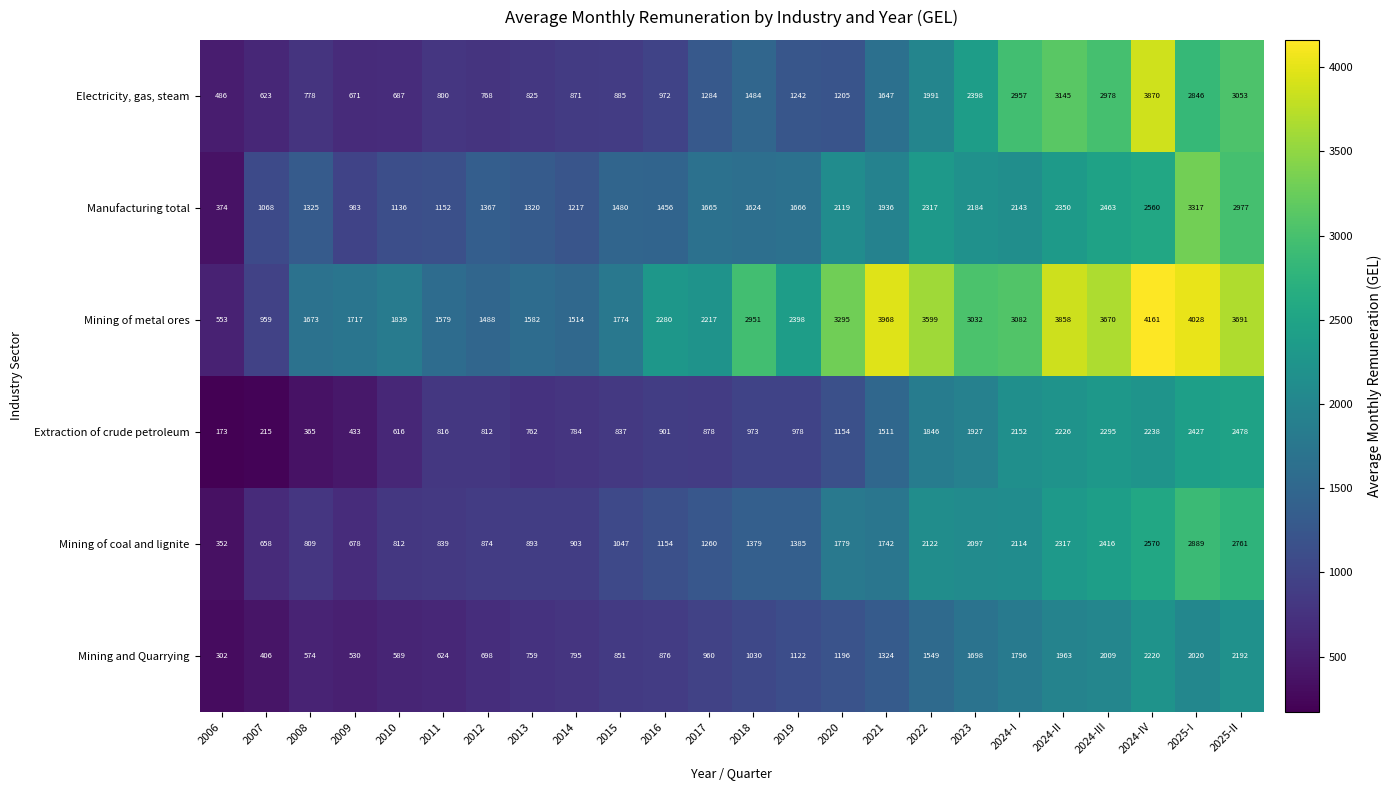

At how many categories does at least one series exceed 3425?

7